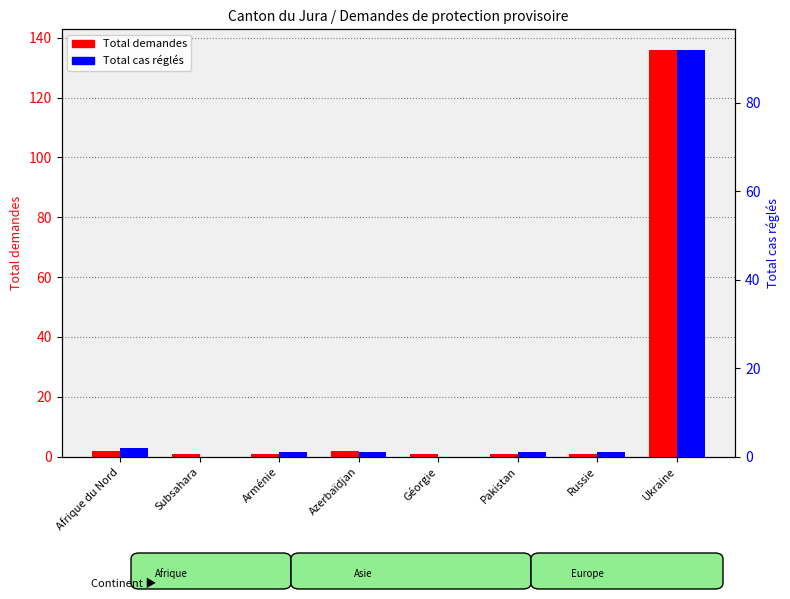

Rank the series by their average value, from highest to lowest.

Total demandes, Total cas réglés